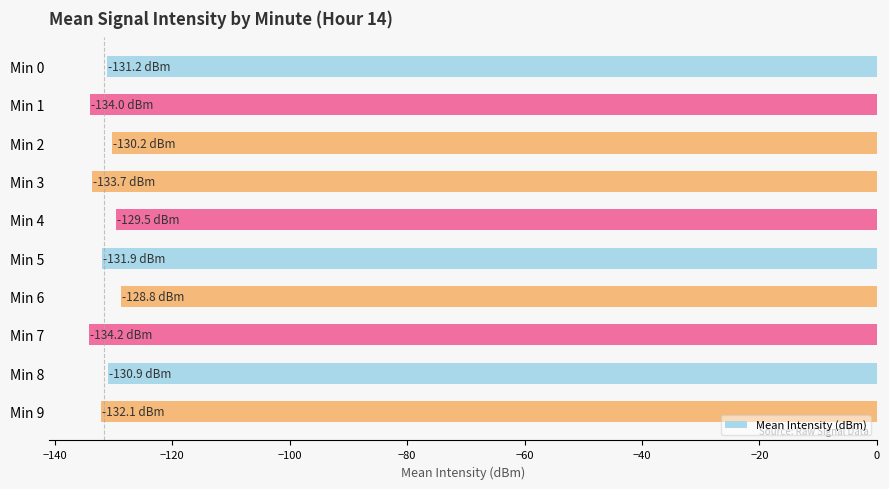

What is the difference between the second highest and minimum values?

4.7